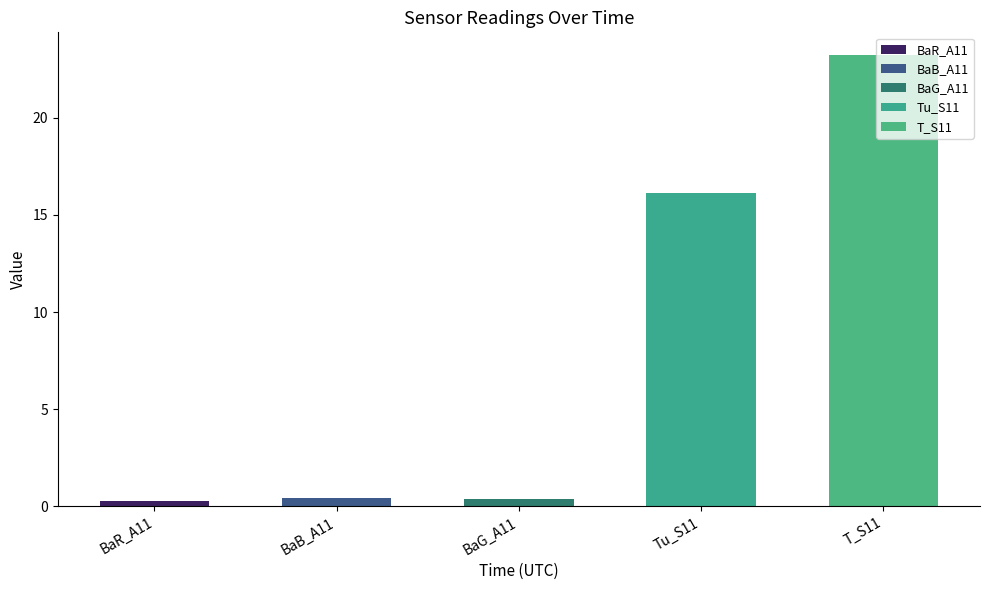

What is the difference between the second highest and minimum values?

15.8